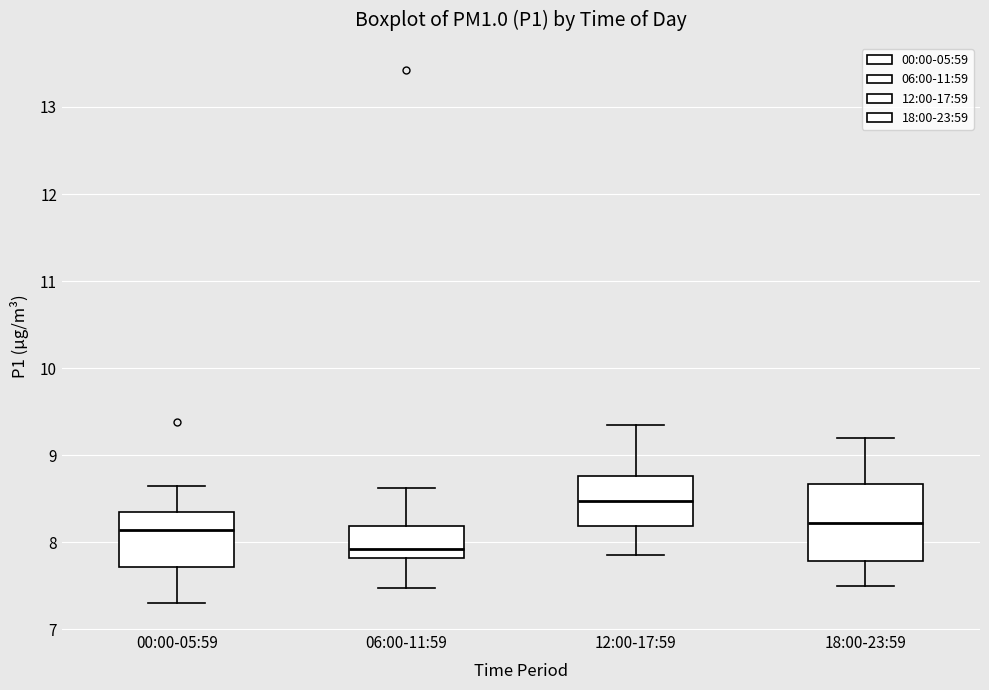

Where is the lower edge of the box for 00:00-05:59 on the y-axis? The values are not printed on the chart, so give them approximately, as read against the axis.

7.7